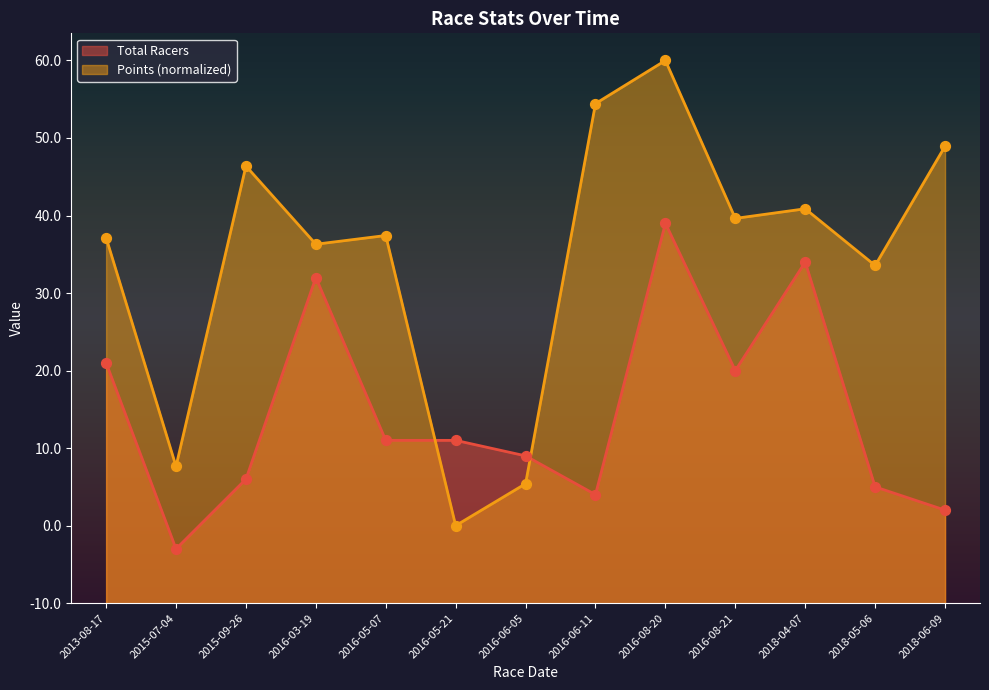

At how many categories does at least one series exceed 32?

10